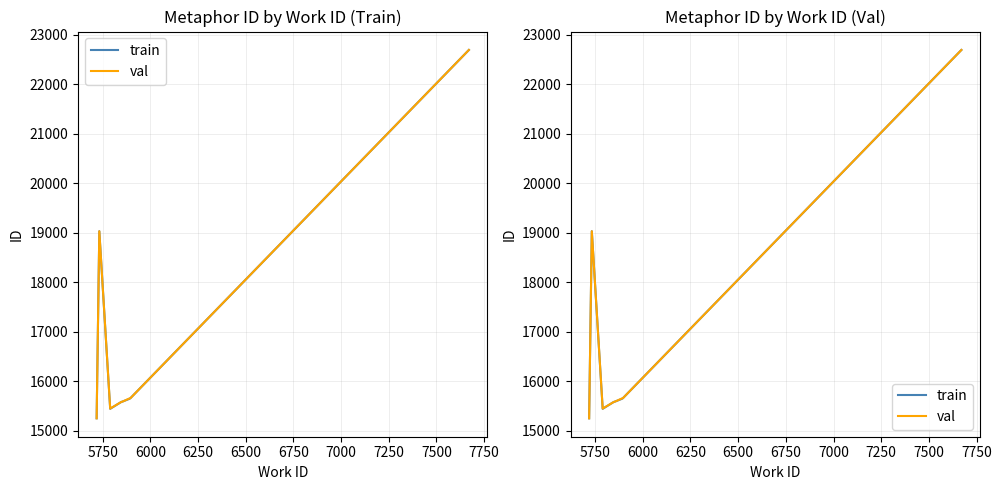

Is the value of val at 6500 greater than the value of train at 6750?

No